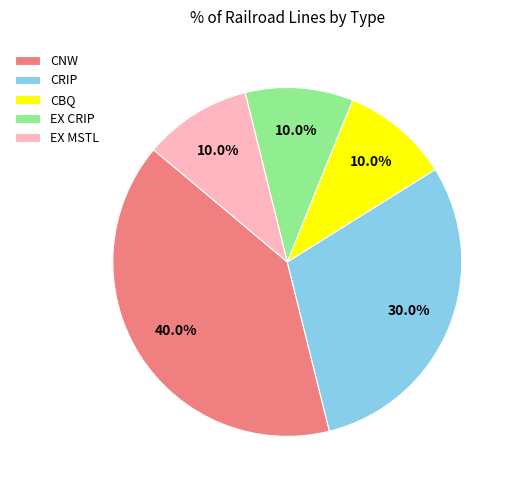

To the nearest percent, what is the average slice percentage?

20%